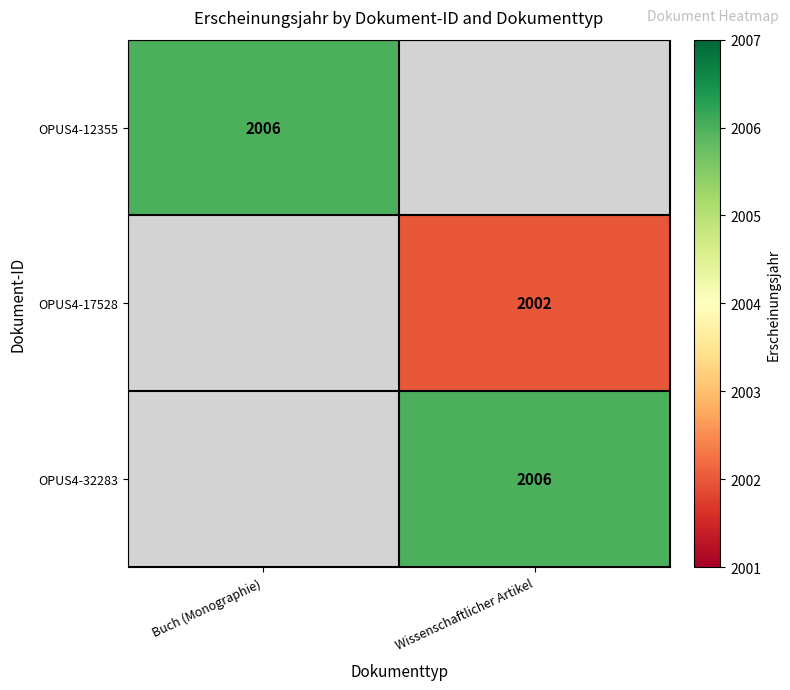

The OPUS4-17528 series shows 2002 at Wissenschaftlicher Artikel. True or false?

True